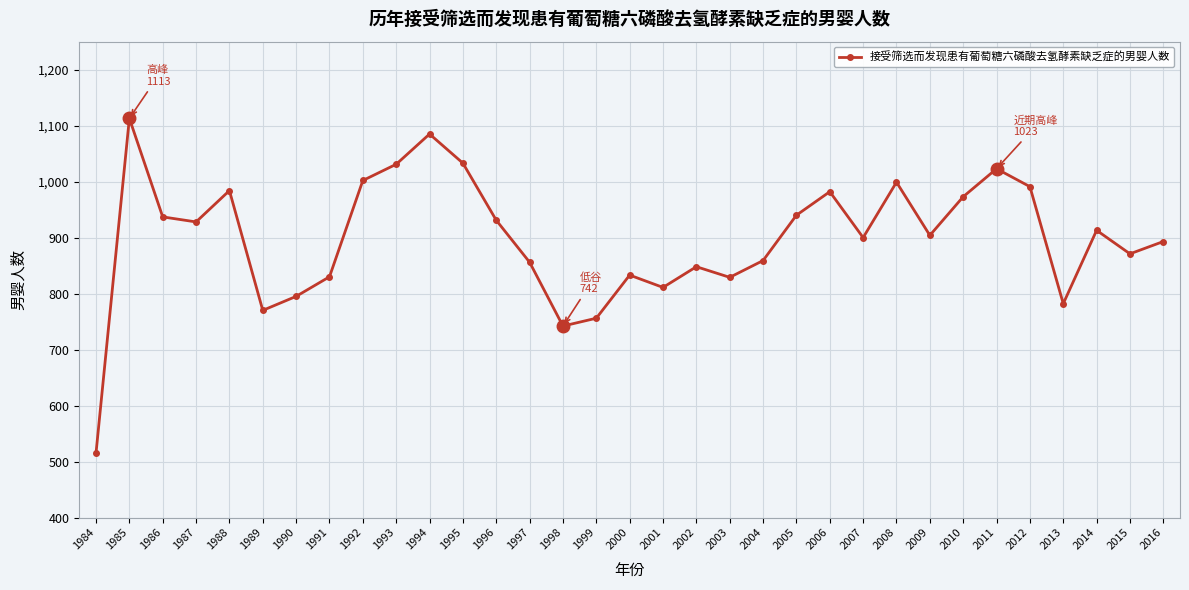

Is it true that the value at 1997 is 856?

True